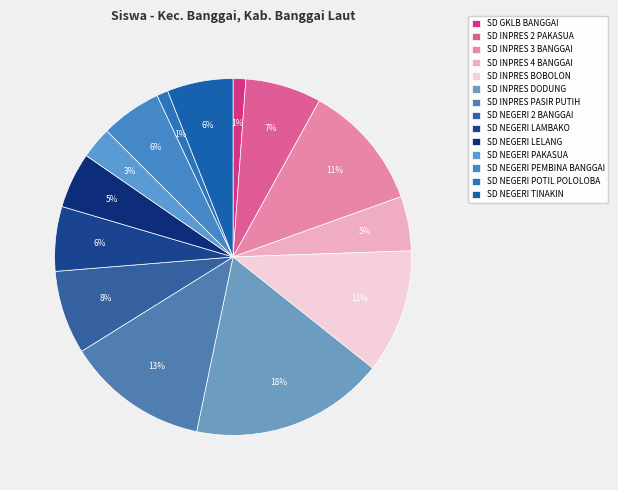

What percentage is the SD NEGERI PEMBINA BANGGAI slice, to the nearest percent?

6%